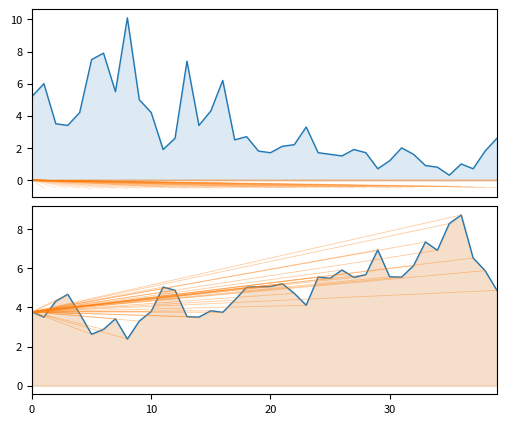

The value of col_517 at 4 is 4.2. True or false?

True